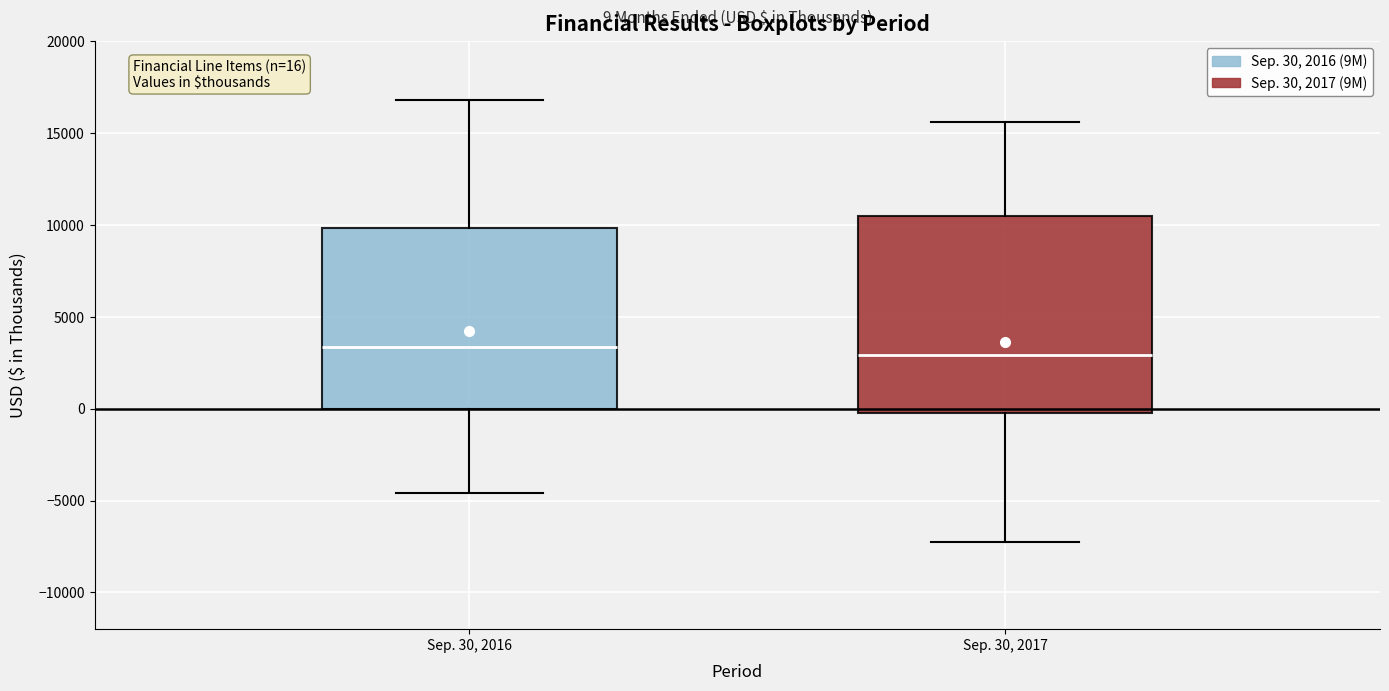

Which box is the tallest, from its lower edge to its upper edge?

Sep. 30, 2017